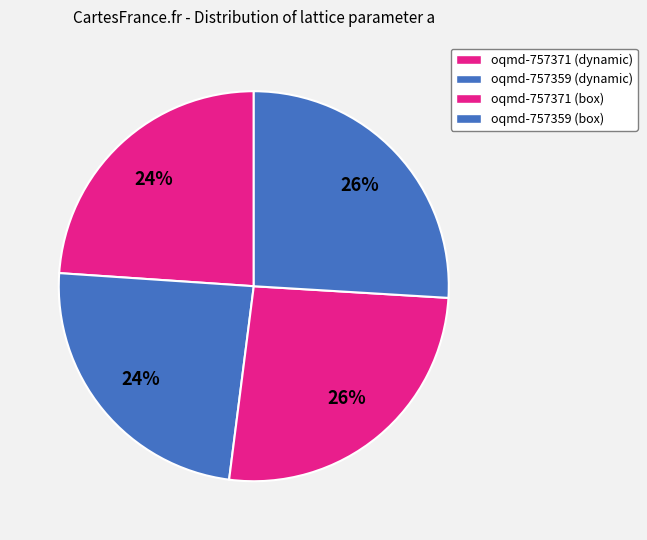

How many segments does this pie chart have?

4